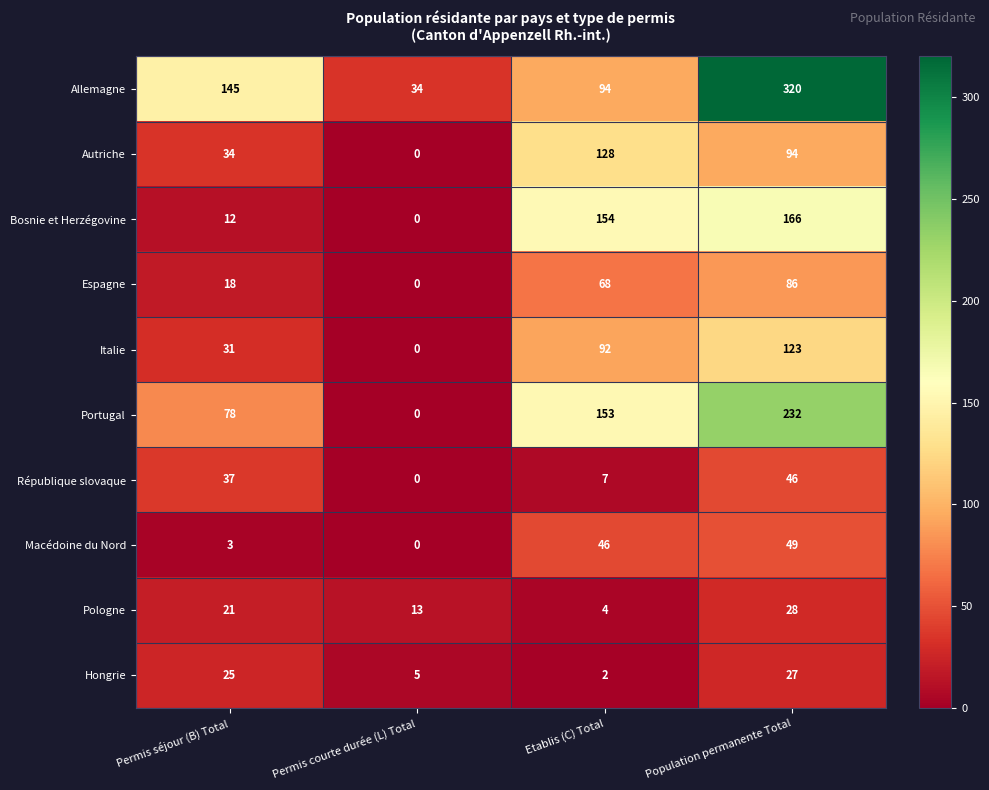

Is it true that Allemagne equals 140 at Etablis (C) Total?

False